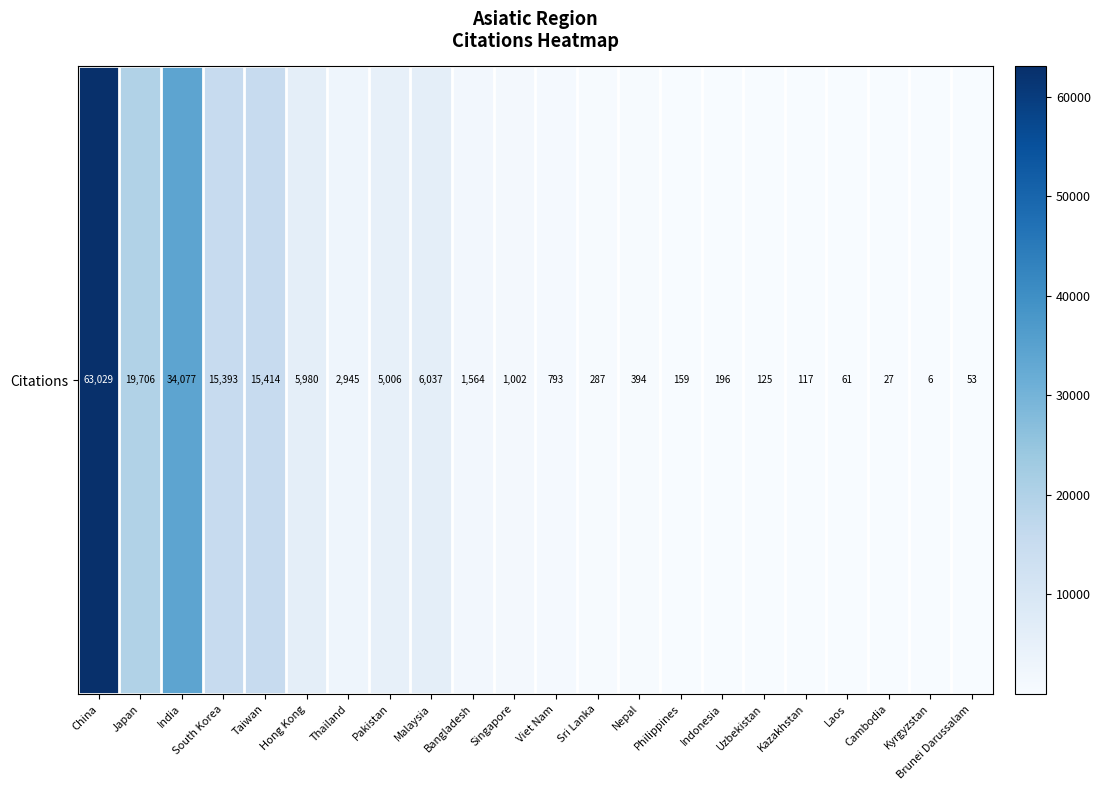

Reading left to right, list all the values displayed in this chart.

China=63029	Japan=19706	India=34077	South Korea=15393	Taiwan=15414	Hong Kong=5980	Thailand=2945	Pakistan=5006	Malaysia=6037	Bangladesh=1564	Singapore=1002	Viet Nam=793	Sri Lanka=287	Nepal=394	Philippines=159	Indonesia=196	Uzbekistan=125	Kazakhstan=117	Laos=61	Cambodia=27	Kyrgyzstan=6	Brunei Darussalam=53